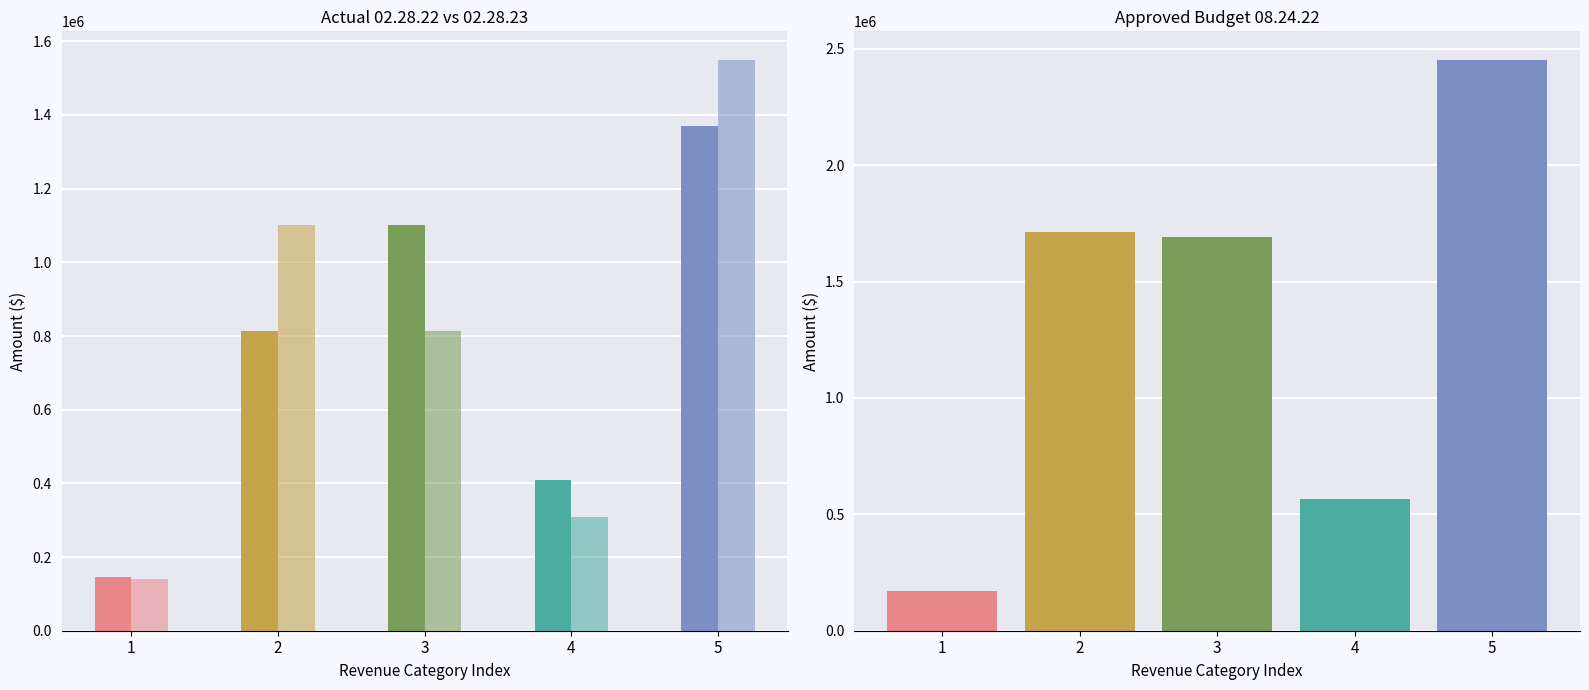

The value of Approved Budget 08.24.22 at GRAND TOTAL is 1081864. True or false?

False